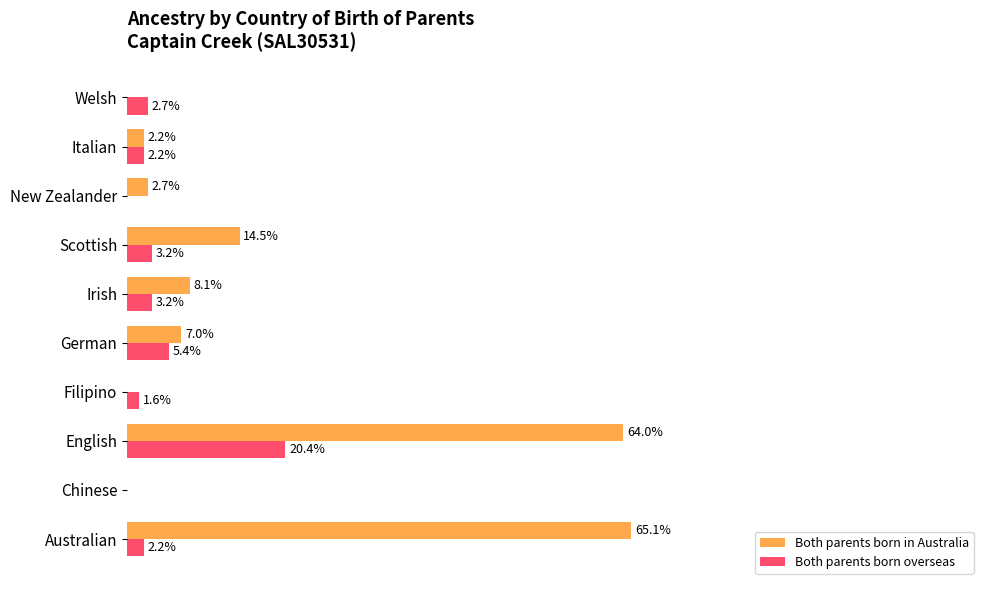

Which series has the largest range (max minus min)?

Both parents born in Australia